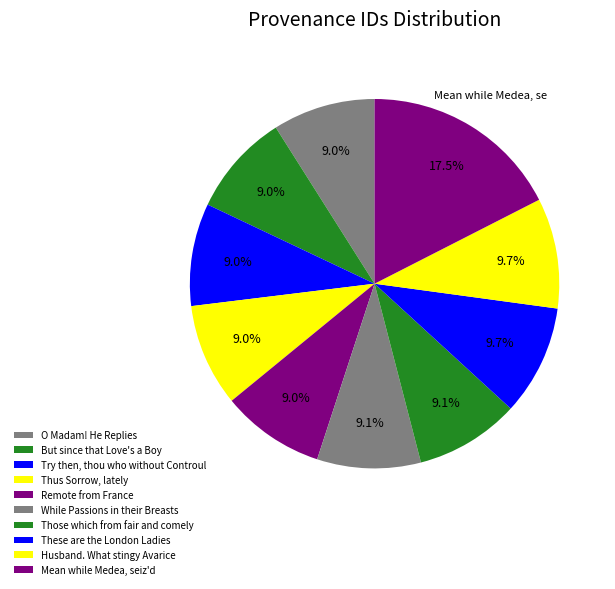

Rank the categories by value from highest to lowest.

Mean while Medea, seiz'd, Husband. What stingy Avarice, These are the London Ladies, Those which from fair and comely, While Passions in their Breasts, Remote from France, Thus Sorrow, lately, Try then, thou who without Controul, But since that Love's a Boy, O Madam! He Replies